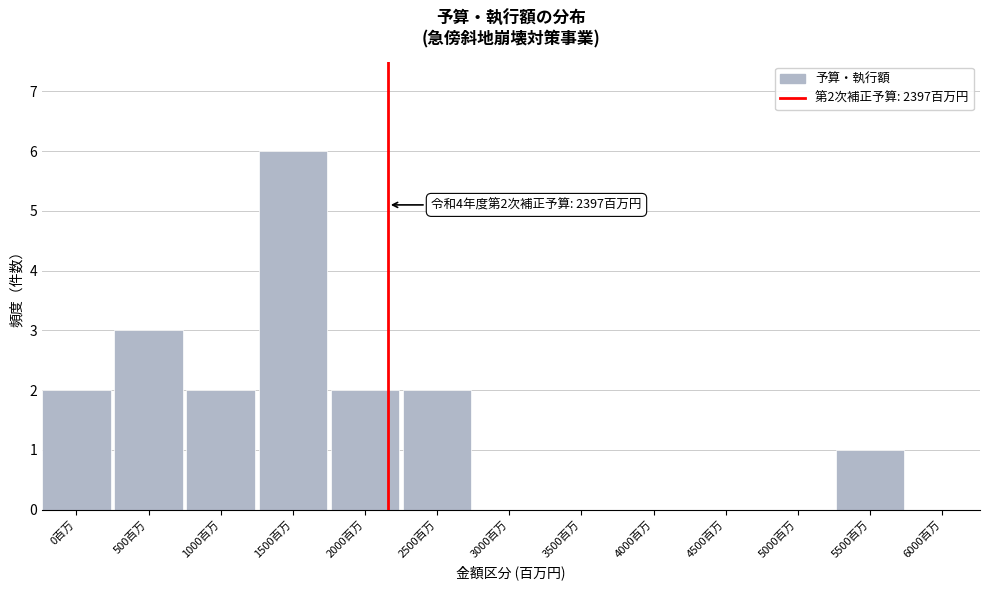

Reading left to right, list all the values displayed in this chart.

0百万=2	500百万=3	1000百万=2	1500百万=6	2000百万=2	2500百万=2	3000百万=0	3500百万=0	4000百万=0	4500百万=0	5000百万=0	5500百万=1	6000百万=0